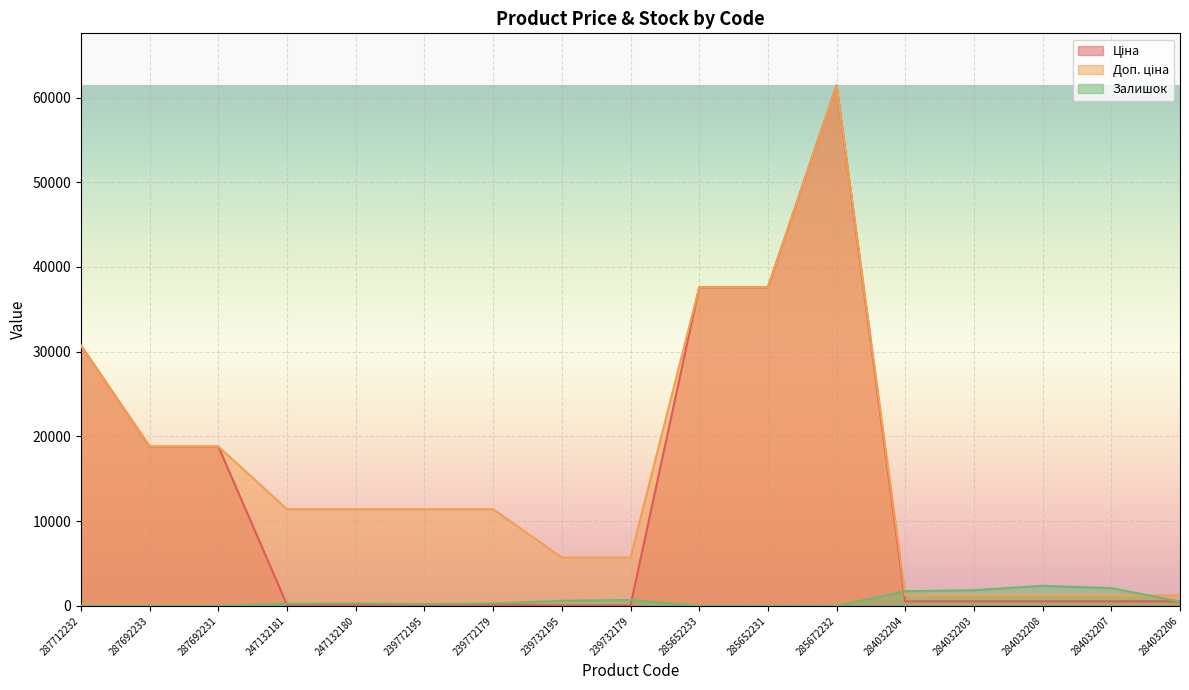

How many series are shown in this chart?

3